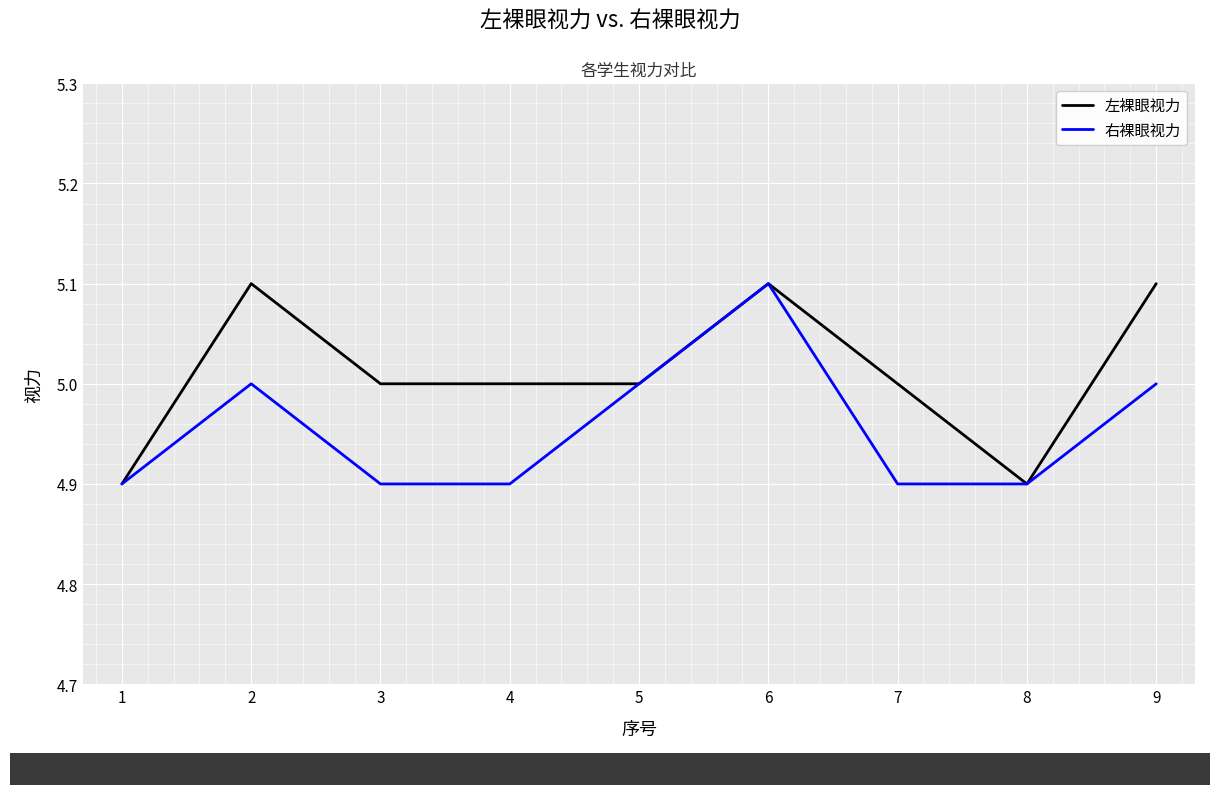

Rank the series by their average value, from highest to lowest.

左裸眼视力, 右裸眼视力